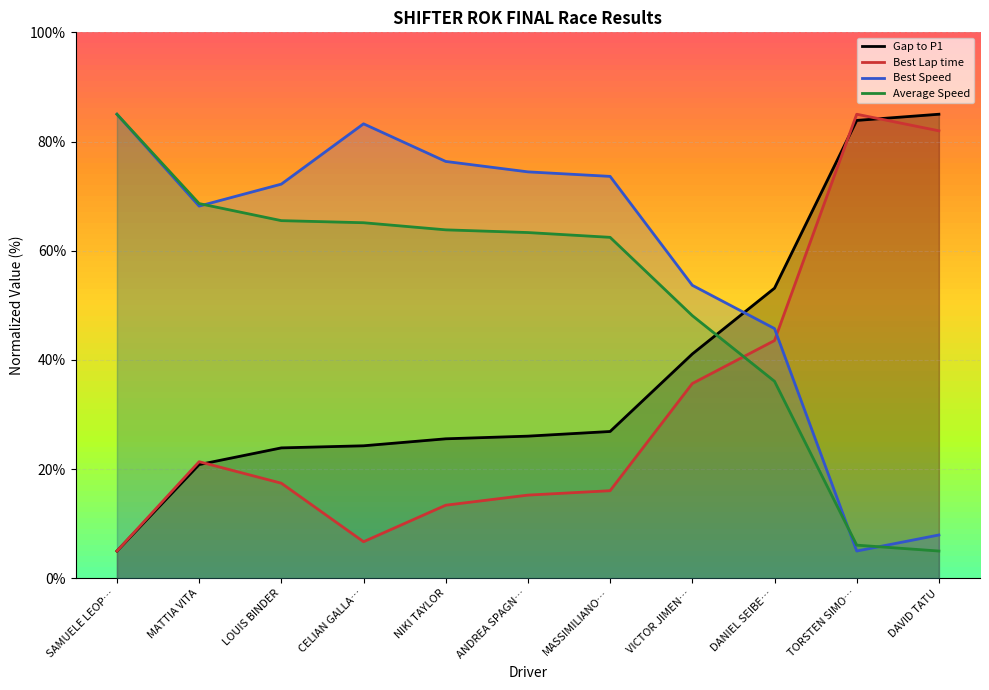

What is the total value across all series at DAVID TATU?

179.9